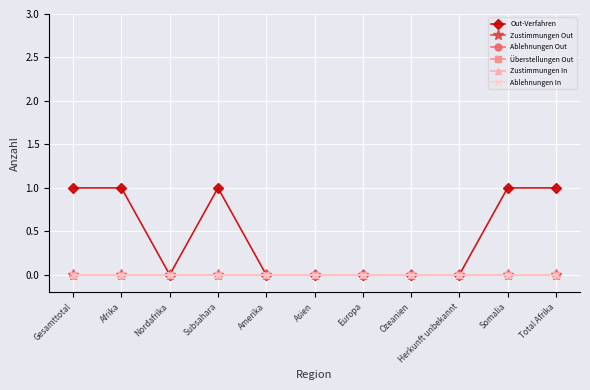

Which category has the lowest value across all series?

Nordafrika